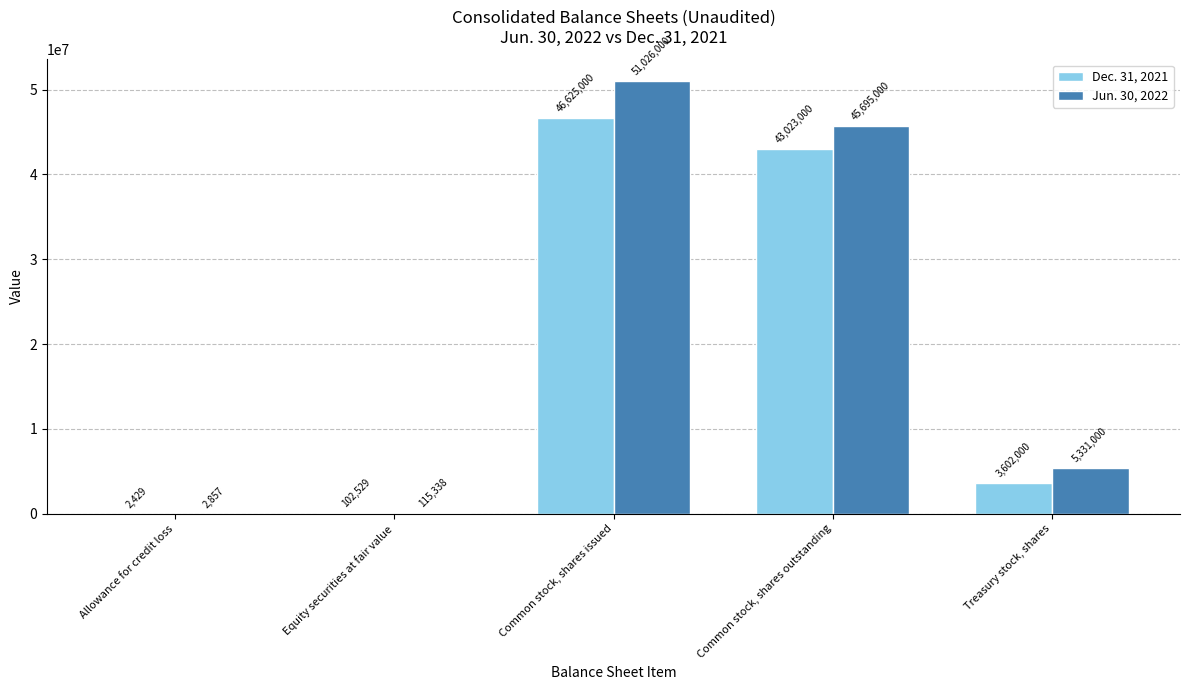

What is the sum of the Jun. 30, 2022 values at Common stock, shares outstanding and Allowance for credit loss?

45697857